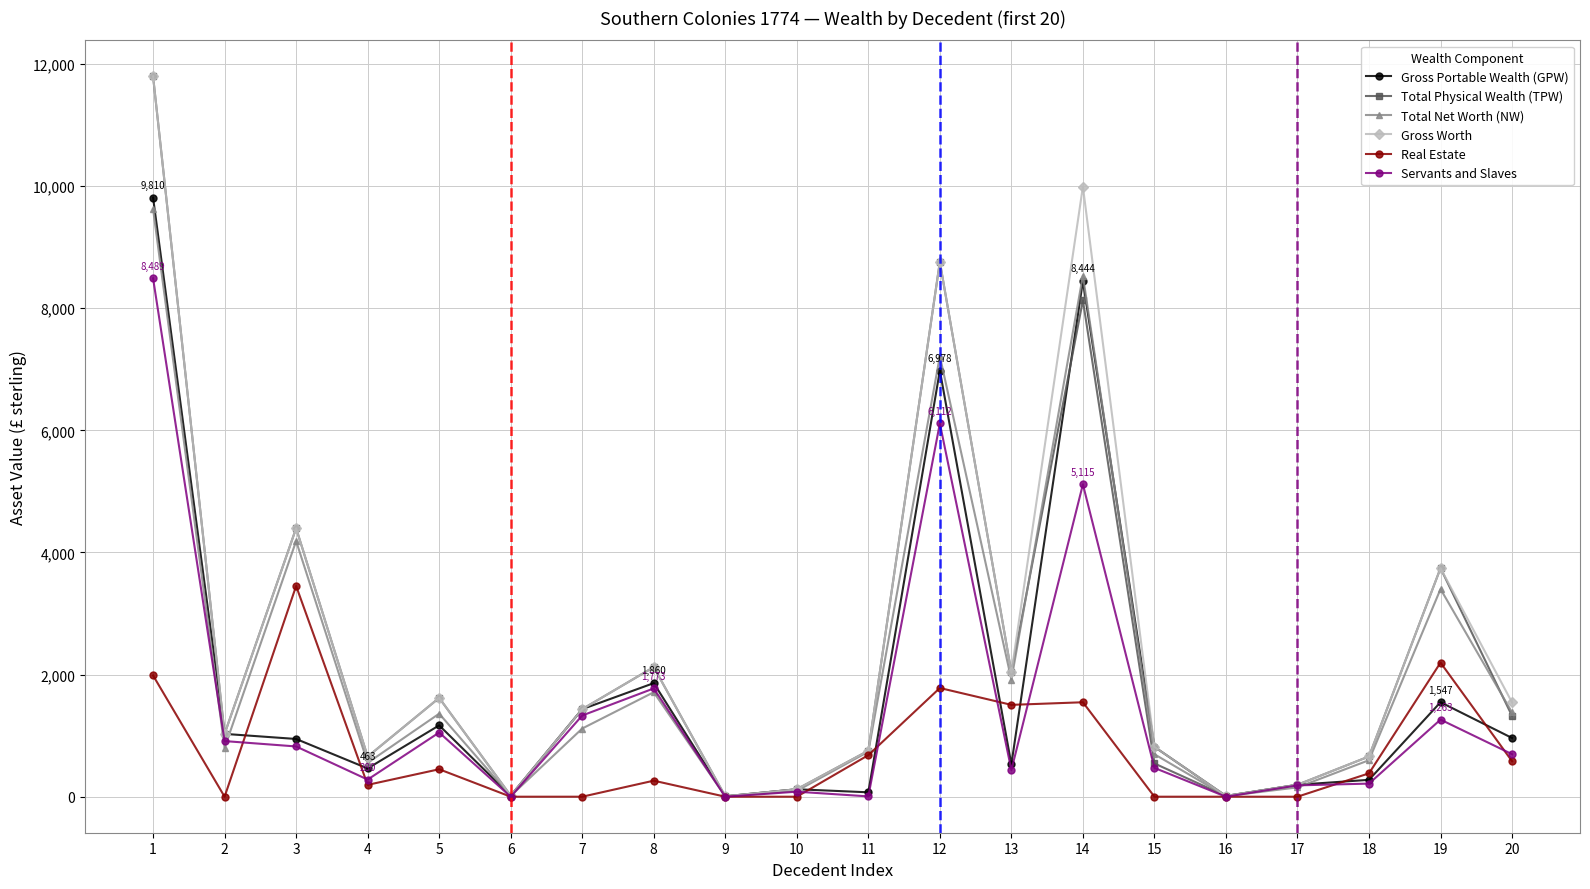

What is the difference between the maximum and minimum values in the Total Net Worth (NW) series?

9620.0